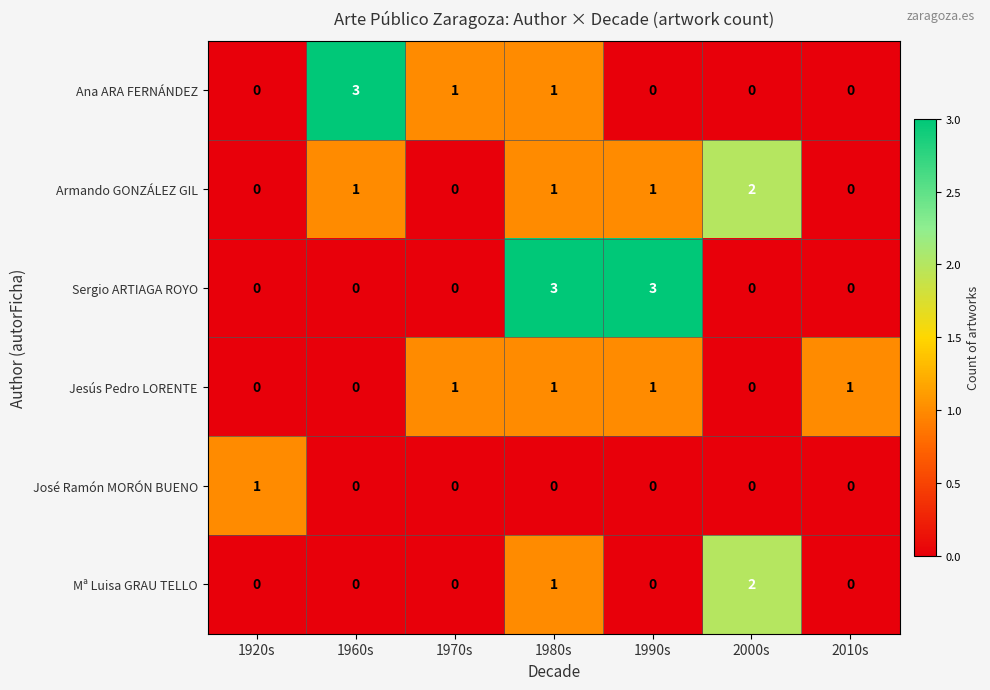

True or false: Sergio ARTIAGA ROYO has a value of 0 at 2000s.

True